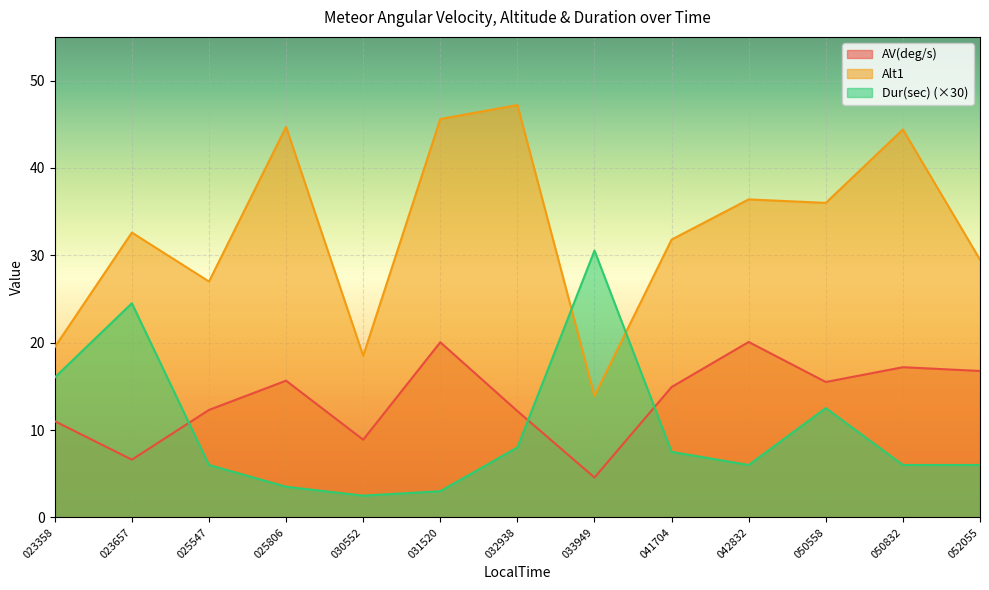

Is the value of AV(deg/s) at 033949 greater than the value of Dur(sec) at 031520?

Yes